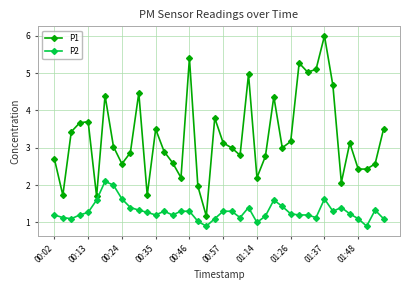

Which series has the widest spread of values?

P1